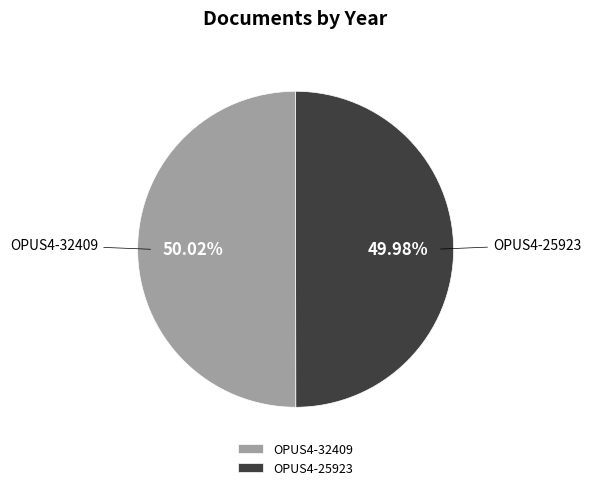

Does any single category account for the majority?

Yes